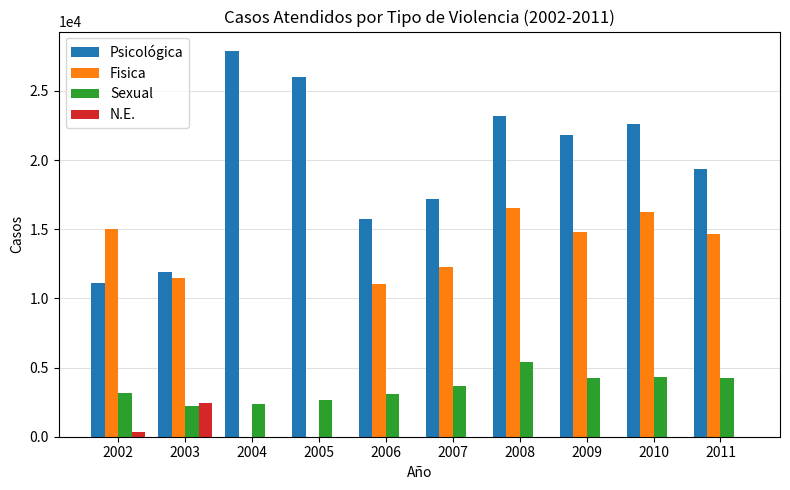

What value does the Fisica series have at 2003, to the nearest 50?

11450